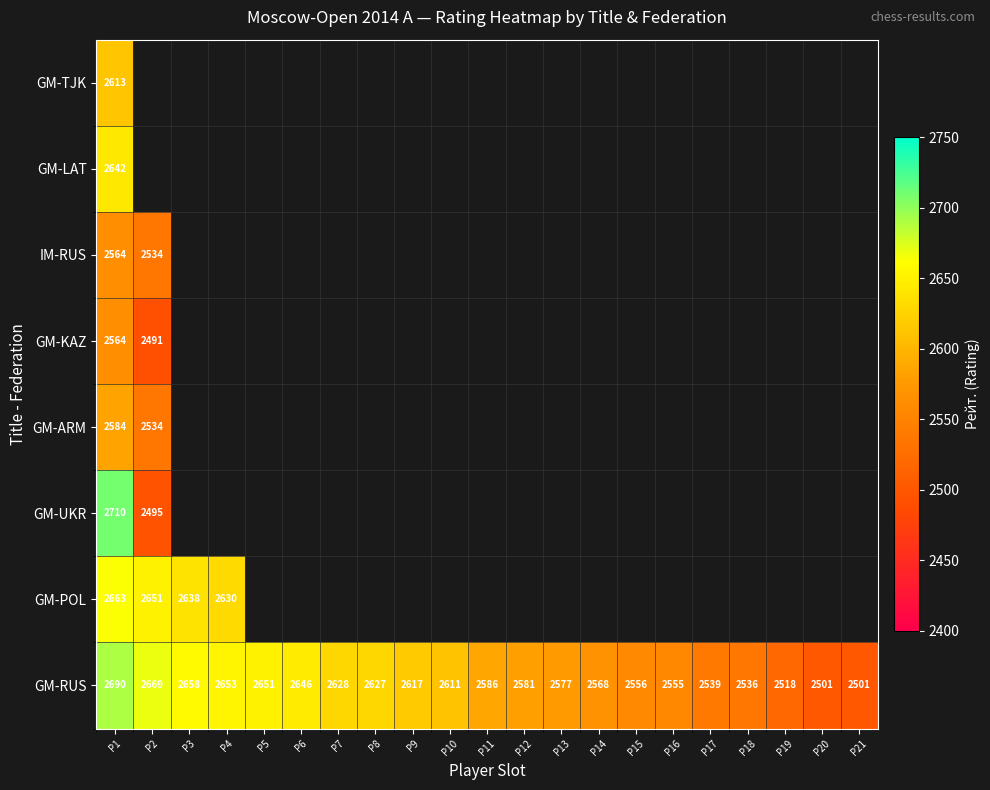

Between P3 and P14, which is larger?

P3